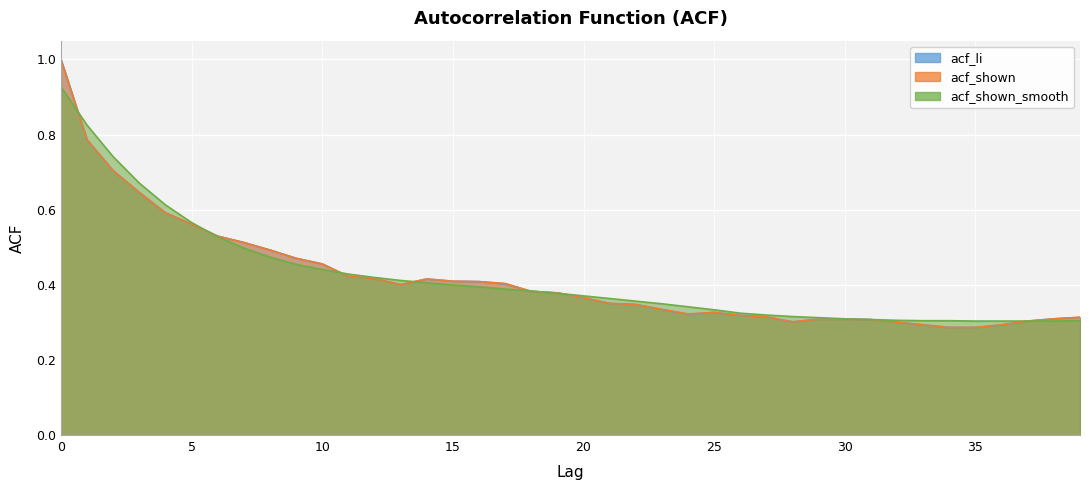

What is the value of the acf_shown_smooth point at the 33rd from the left?

0.3